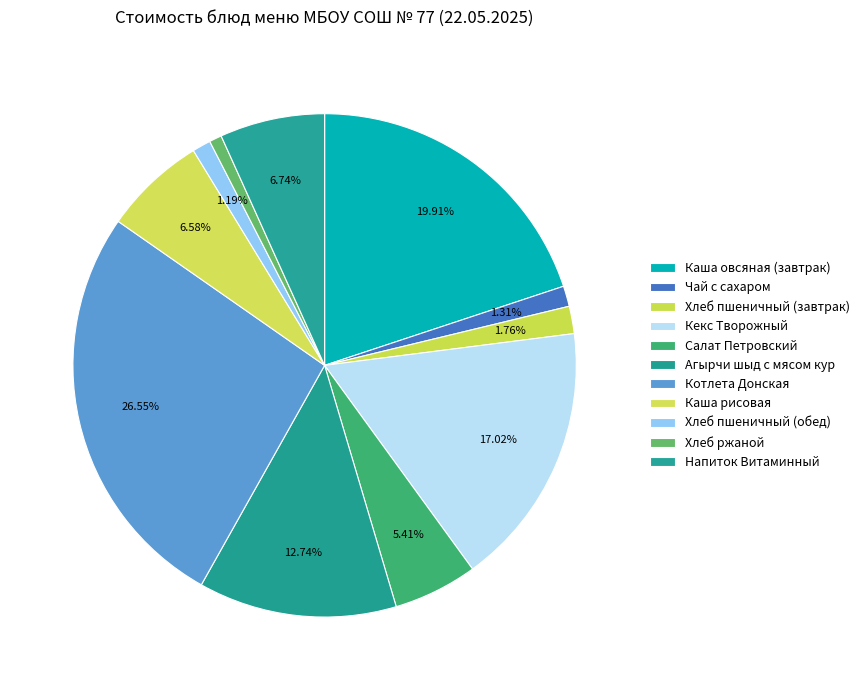

What is the ratio of the value at Хлеб пшеничный (завтрак) to the value at Чай с сахаром?

1.3